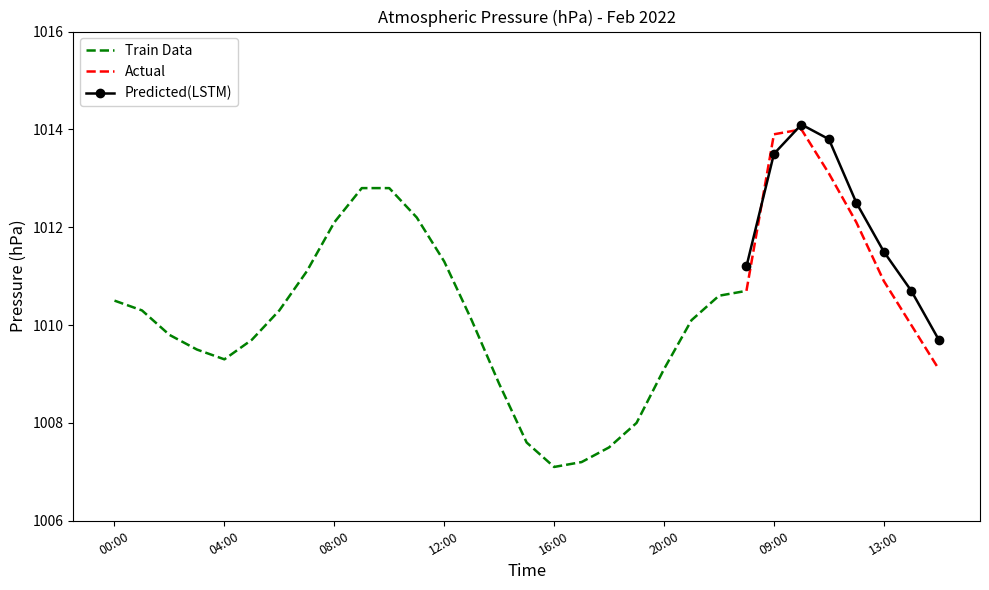

What is the average value?

1010.4